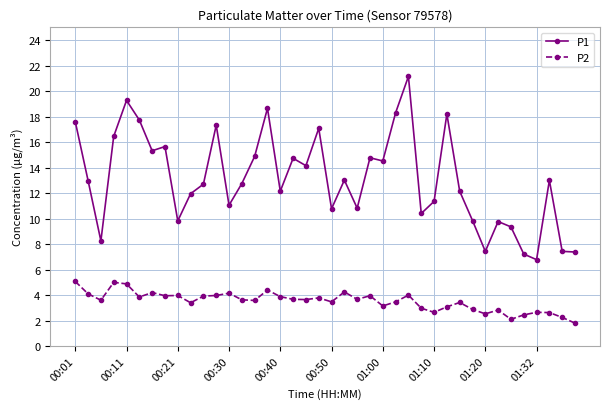

Which series has the largest range (max minus min)?

P1